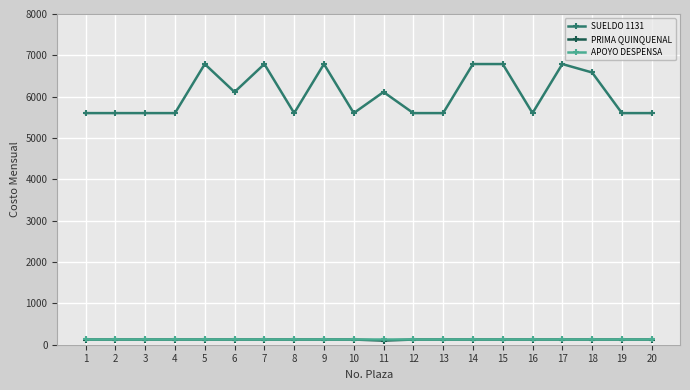

What are all the series names shown in the legend?

SUELDO 1131, PRIMA QUINQUENAL, APOYO DESPENSA